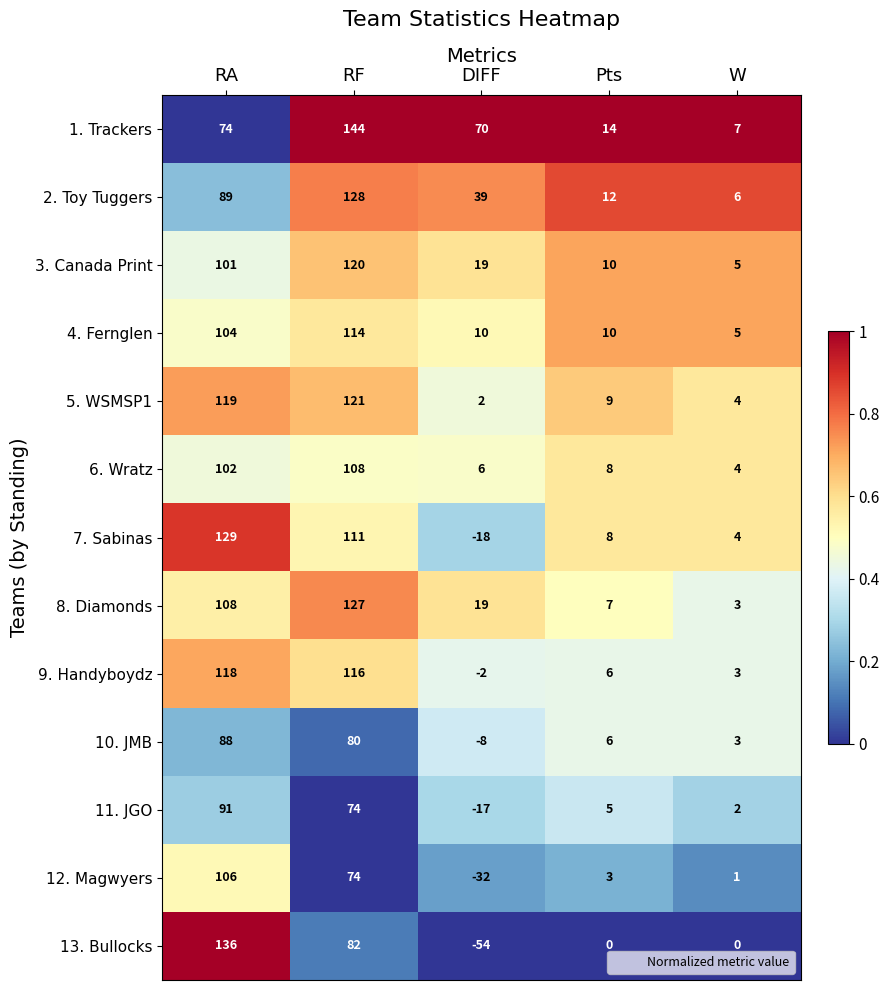

What is the difference between the 13. Bullocks values at Pts and RA?

136